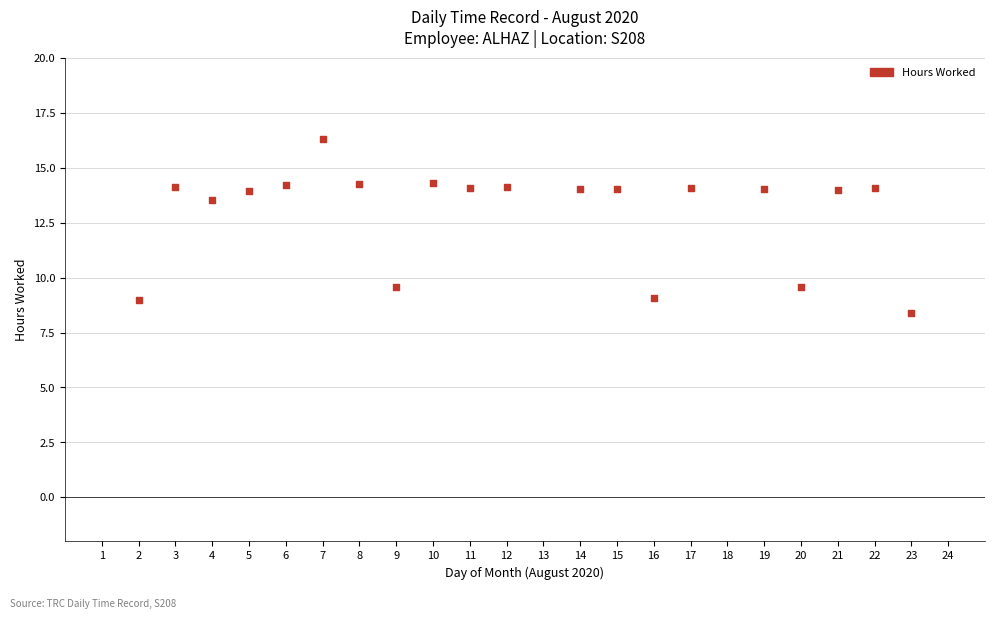

What Y value in the scatter plot is closest to 12?

13.5